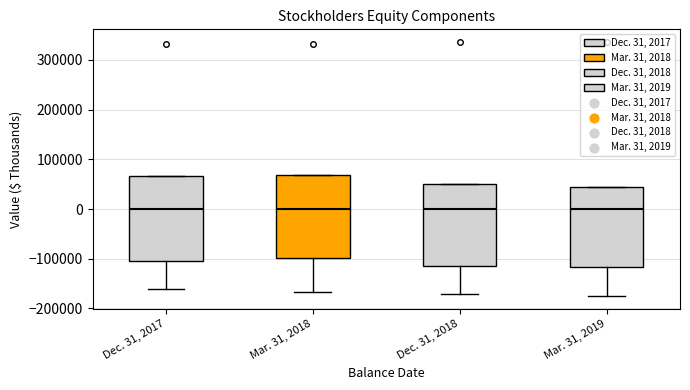

Reading left to right, transcribe this box plot: for each box, give where its median line is, the range the box spans, and where its two whiskers end, as read against the y-axis. The values are not printed on the chart, so give them approximately, as read against the axis.

Dec. 31, 2017: median 0, box -110000 to 70000, whiskers -160000 to 70000
Mar. 31, 2018: median 0, box -100000 to 70000, whiskers -170000 to 70000
Dec. 31, 2018: median 0, box -110000 to 50000, whiskers -170000 to 50000
Mar. 31, 2019: median 0, box -120000 to 40000, whiskers -180000 to 40000